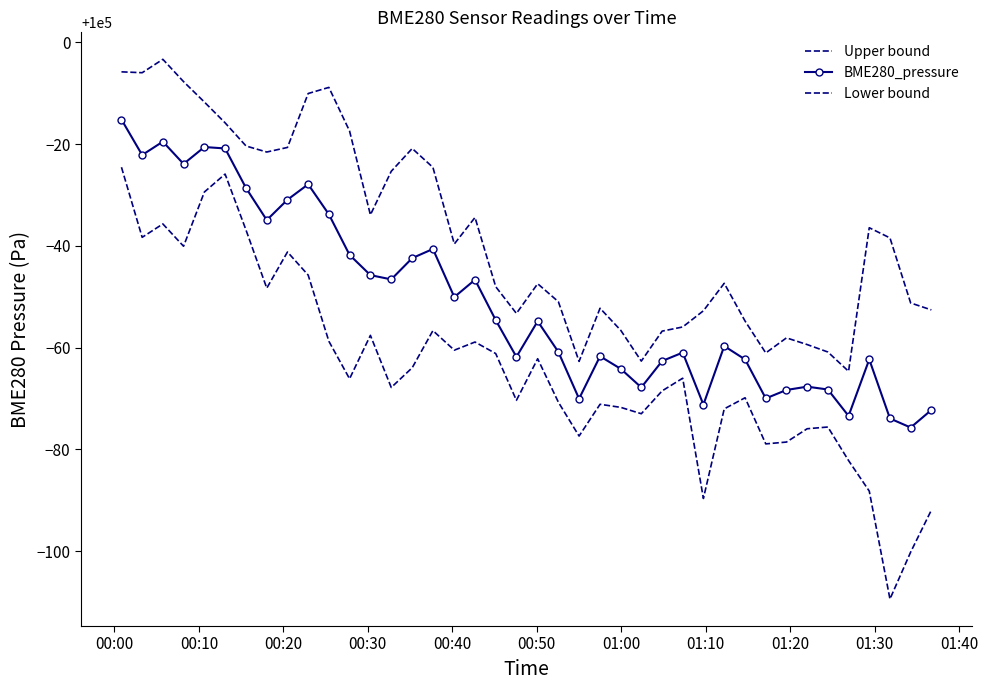

True or false: Upper bound and BME280_pressure intersect in this chart.

False